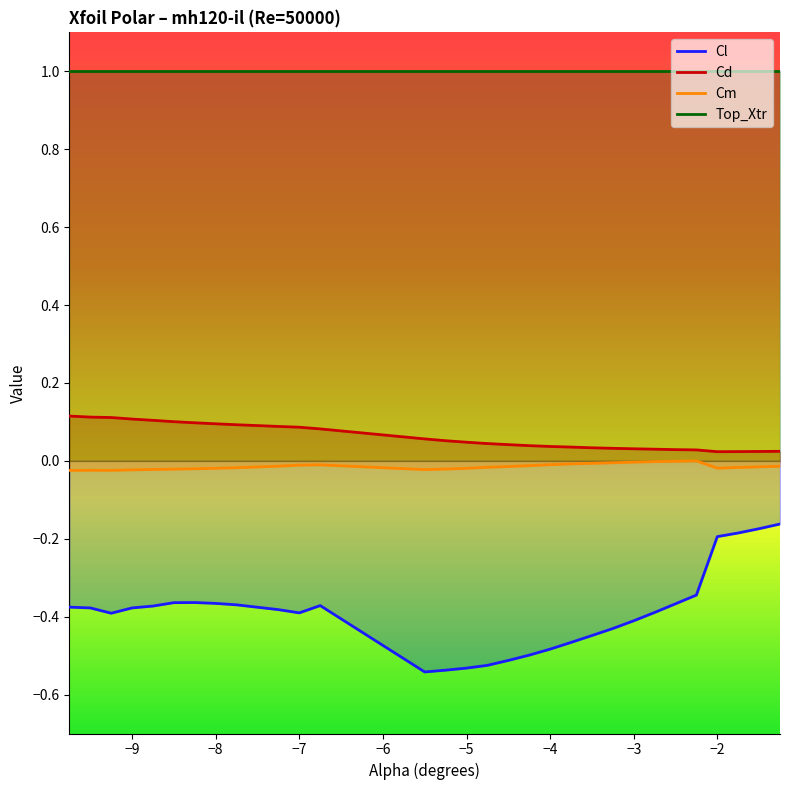

Which series has the widest spread of values?

Cl